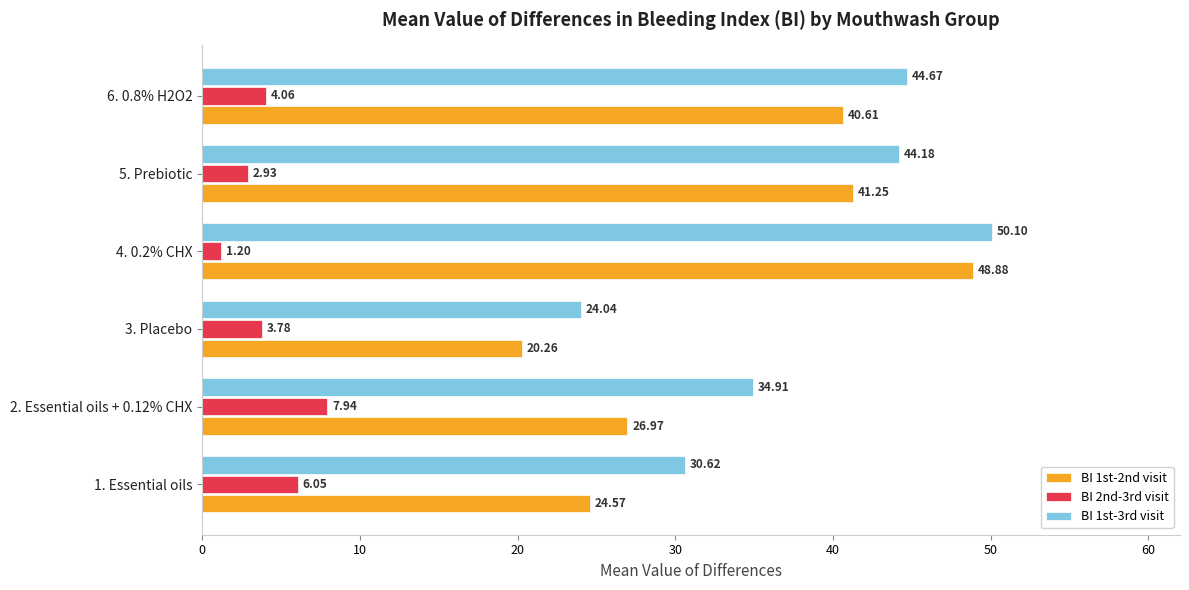

What is the average value of the BI 2nd-3rd visit series?

4.3